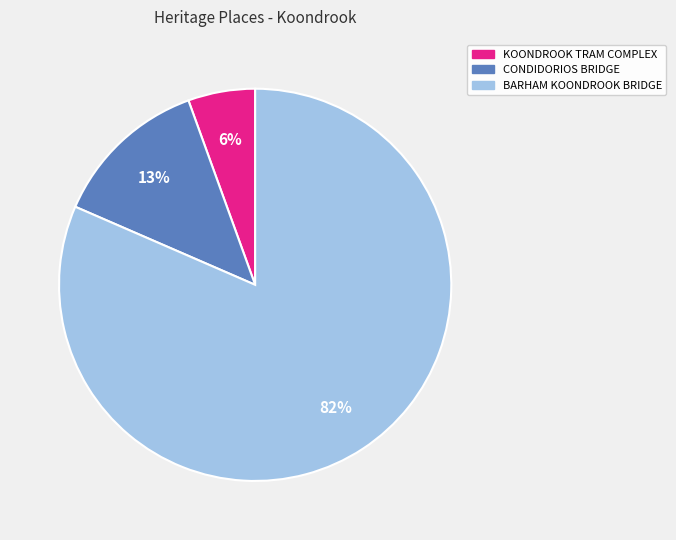

To the nearest percent, what portion does CONDIDORIOS BRIDGE represent?

13%